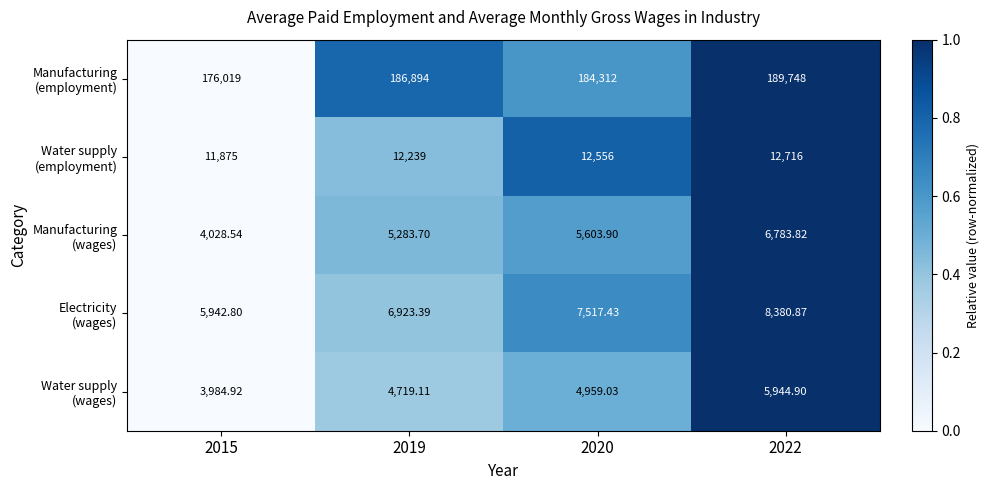

What is the spread (max minus min) of values at 2020?

179353.0